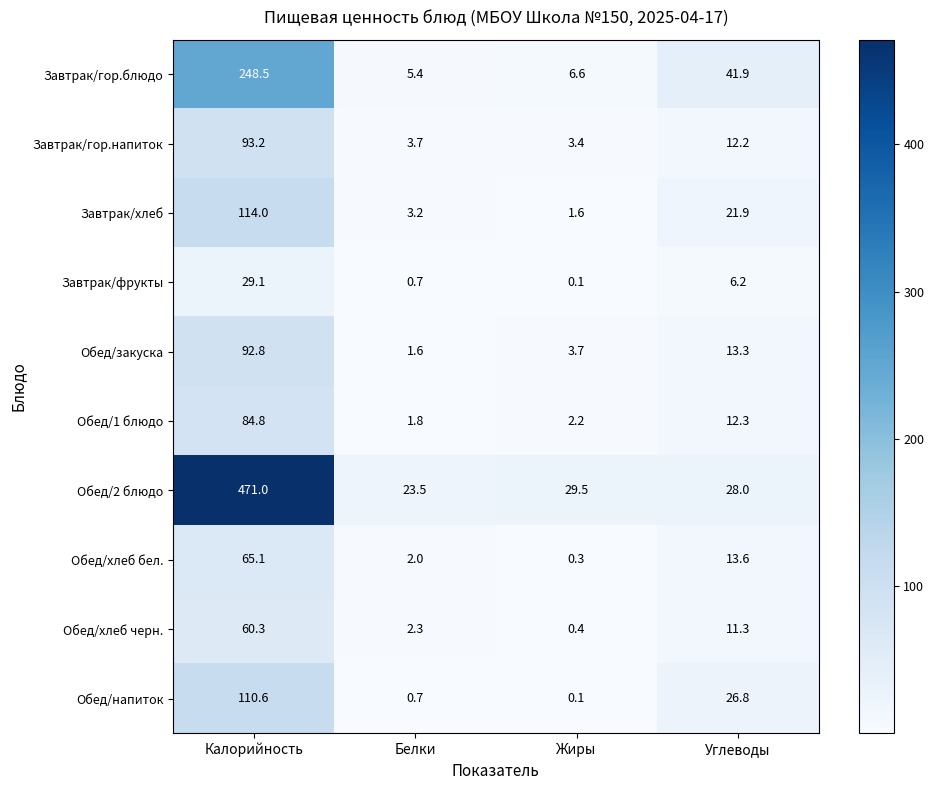

At which category does the chart reach its minimum across all series?

Жиры